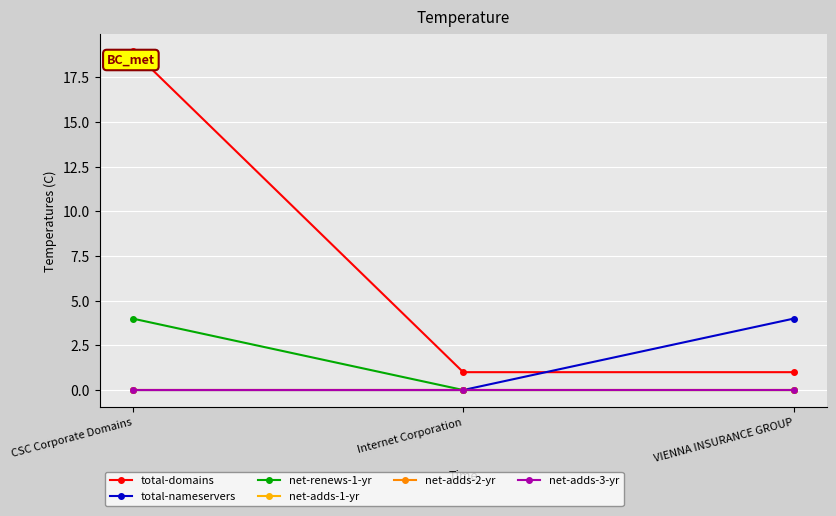

What is the label of the 1st point from the right?

VIENNA INSURANCE GROUP